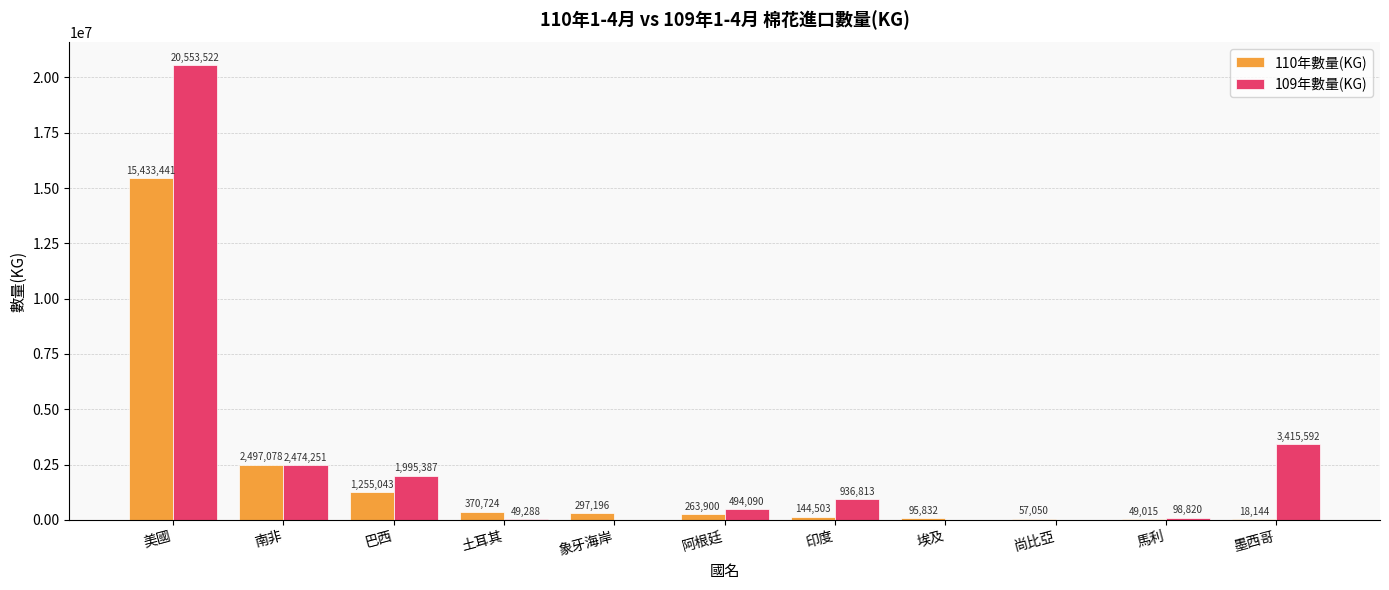

Which series has the largest total across all categories?

109年數量(KG)